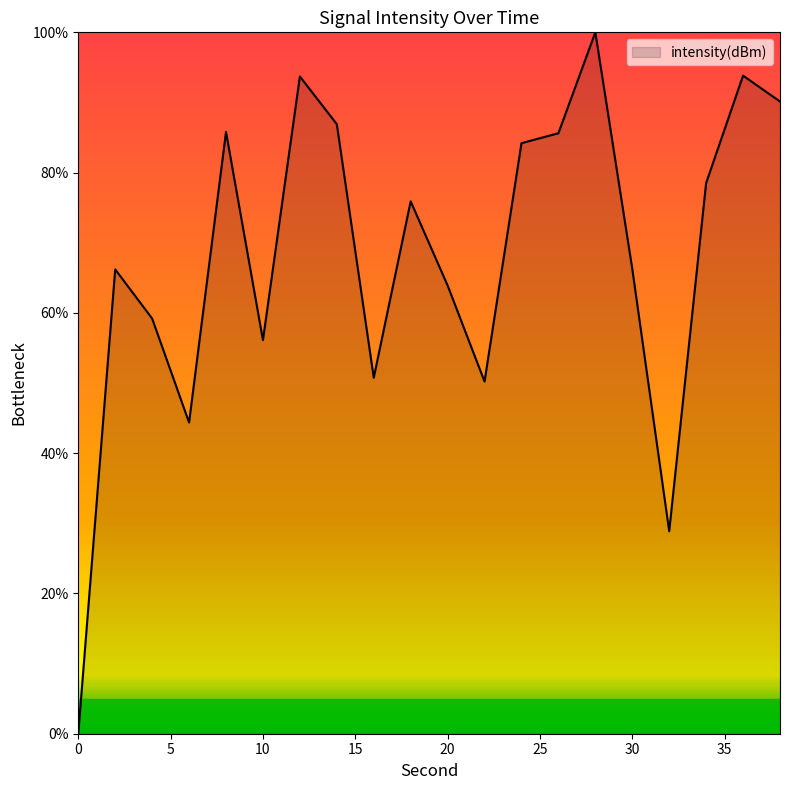

How many interior local valleys (lower than both neighbors) does the data have?

5